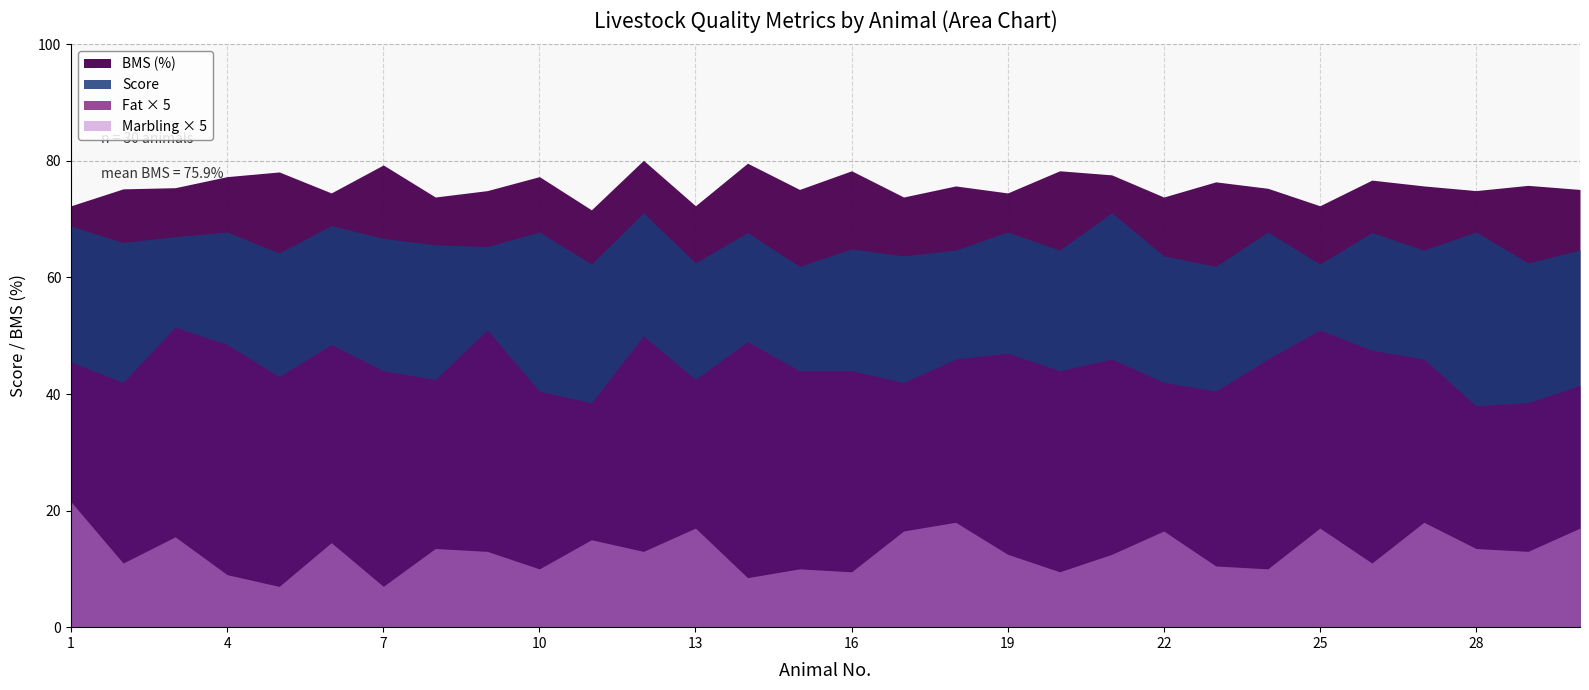

What is the average value of the BMS series?

75.7